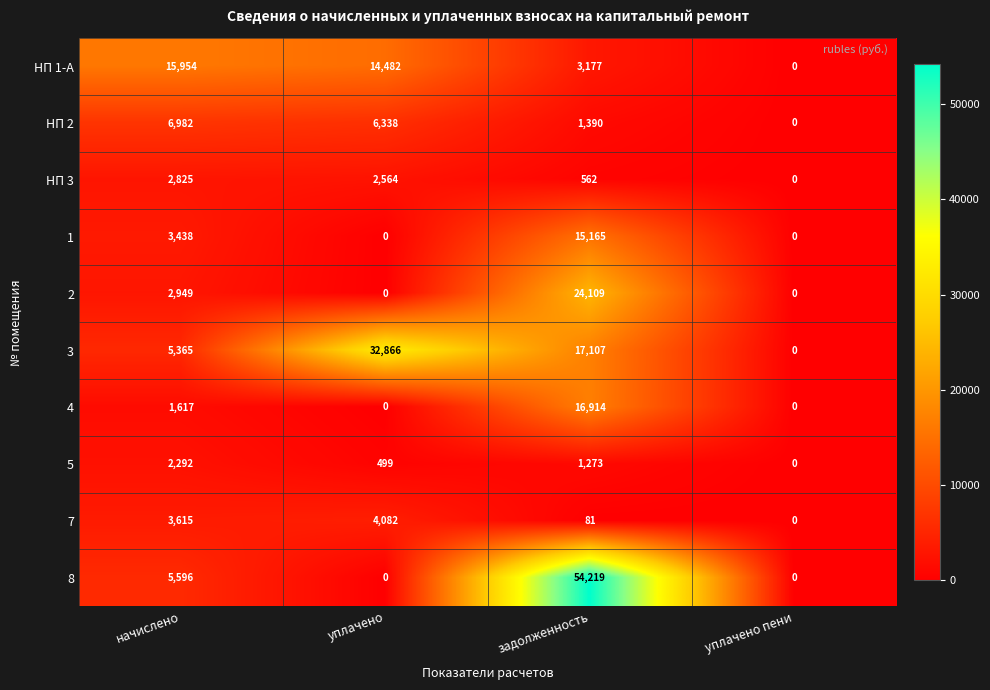

Which series has the widest spread of values?

8